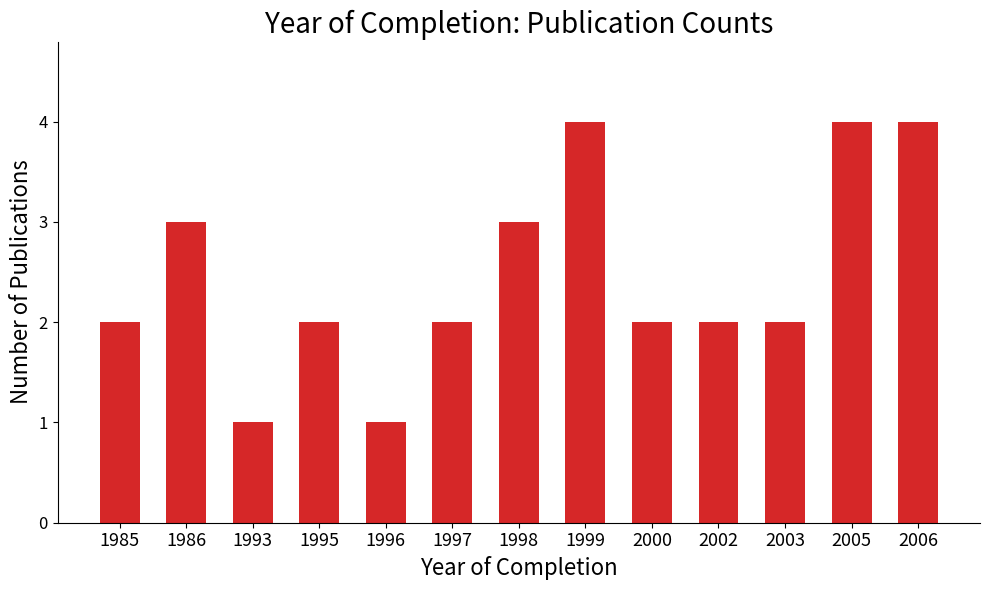

What is the value of the 9th bar from the left?

2